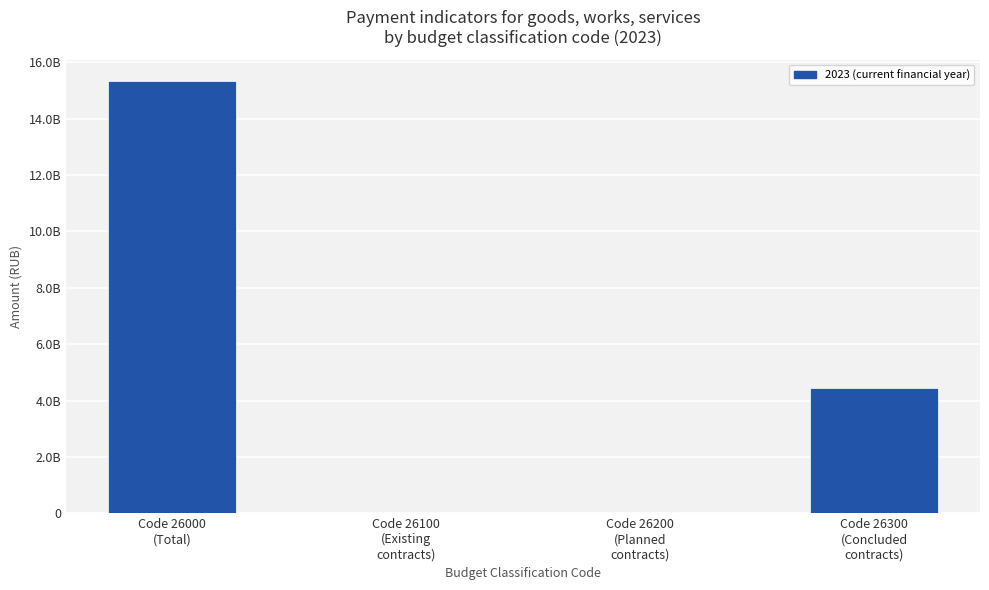

Are the bars horizontal?

No